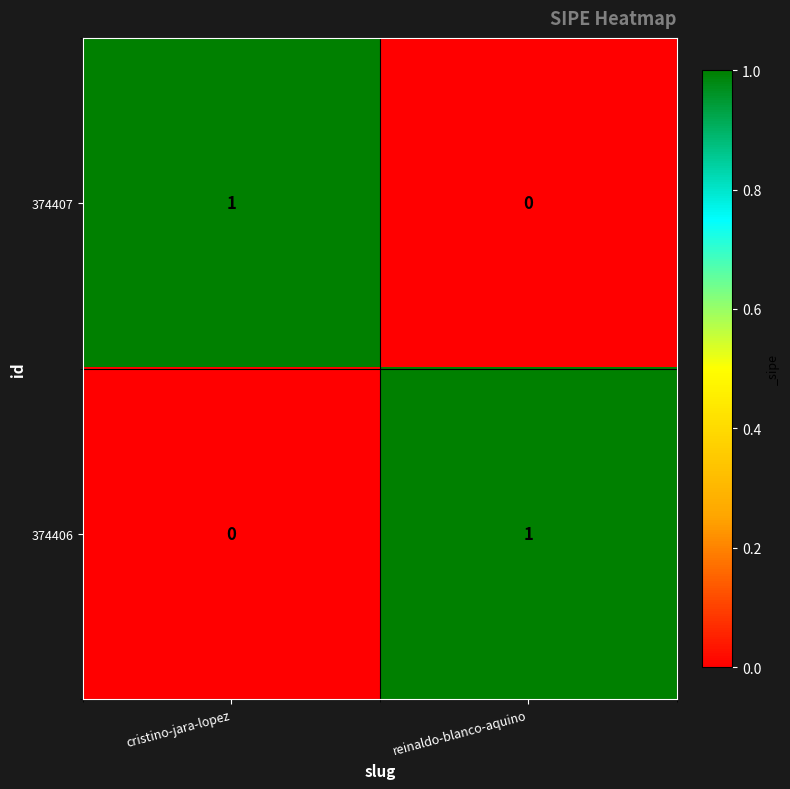

Which category has the lowest value in the 374407 series?

reinaldo-blanco-aquino